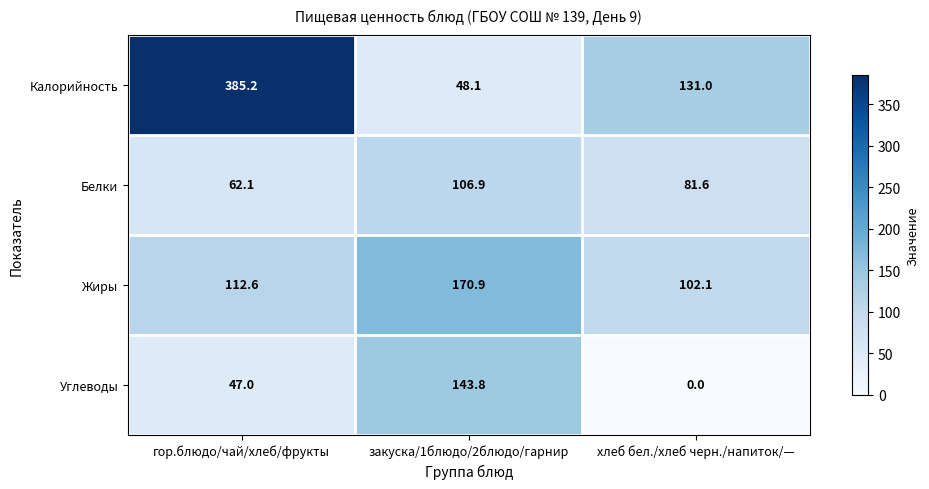

Which series has the largest total across all categories?

Калорийность